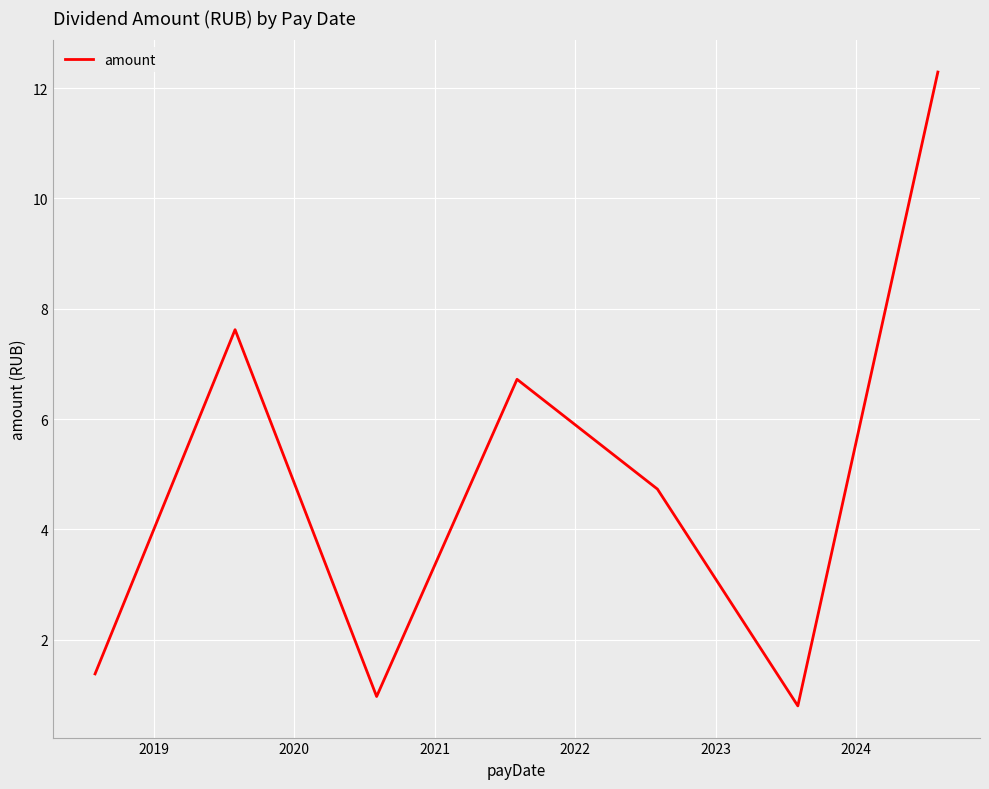

How many interior local peaks (higher than both neighbors) does the data have?

2